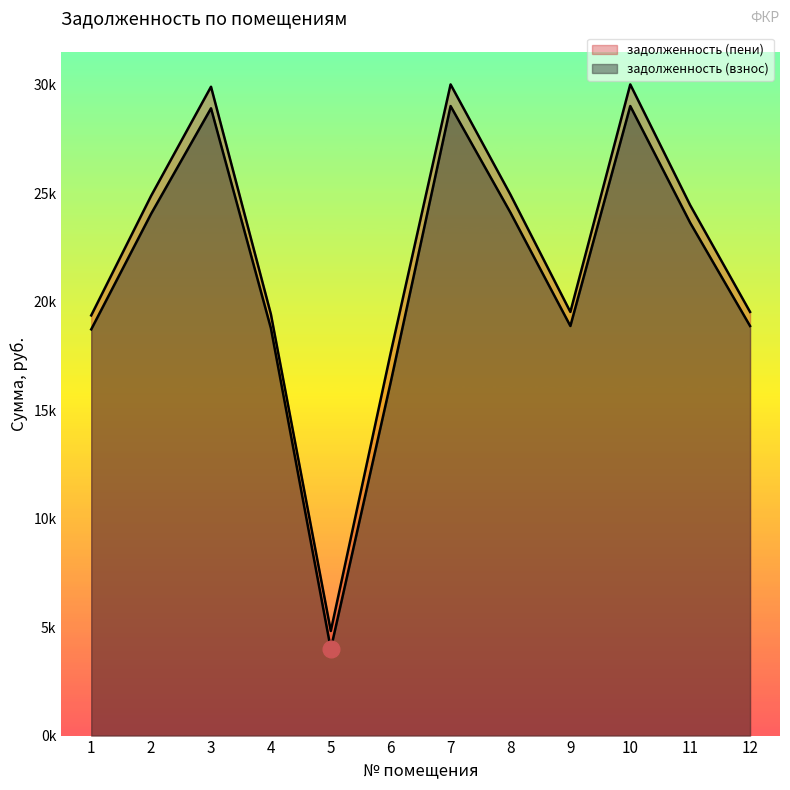

How many lines are shown in the chart?

2